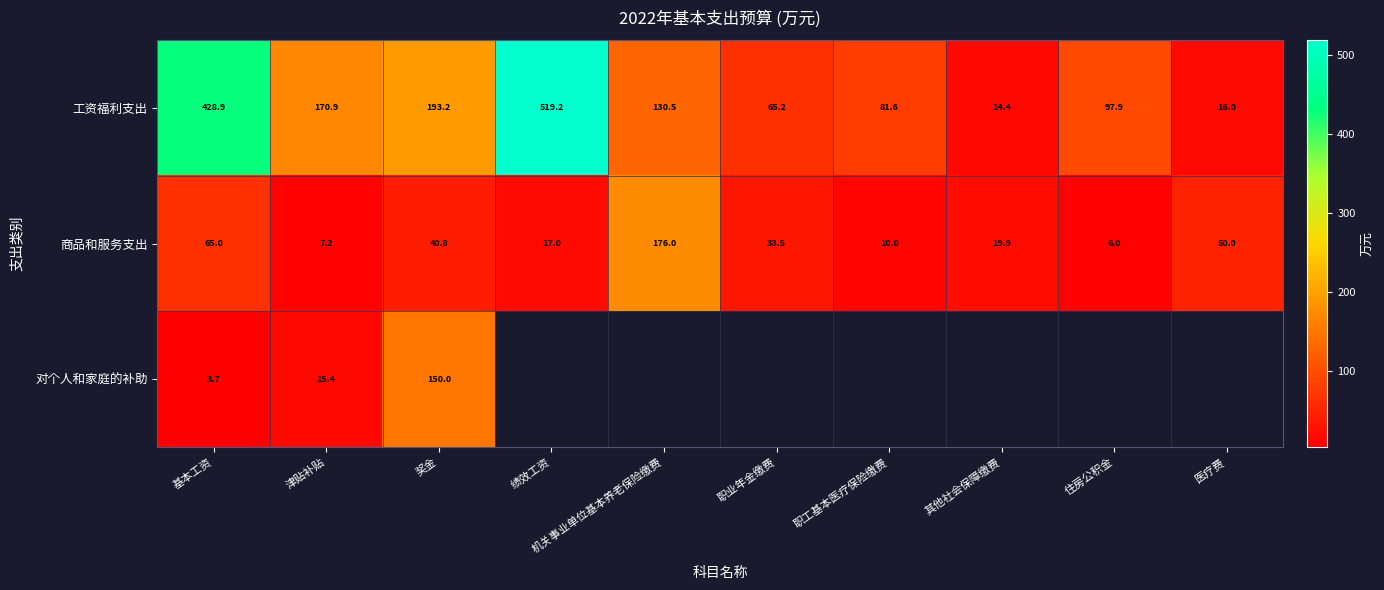

The value of 商品和服务支出 at 医疗费 is 75.6. True or false?

False